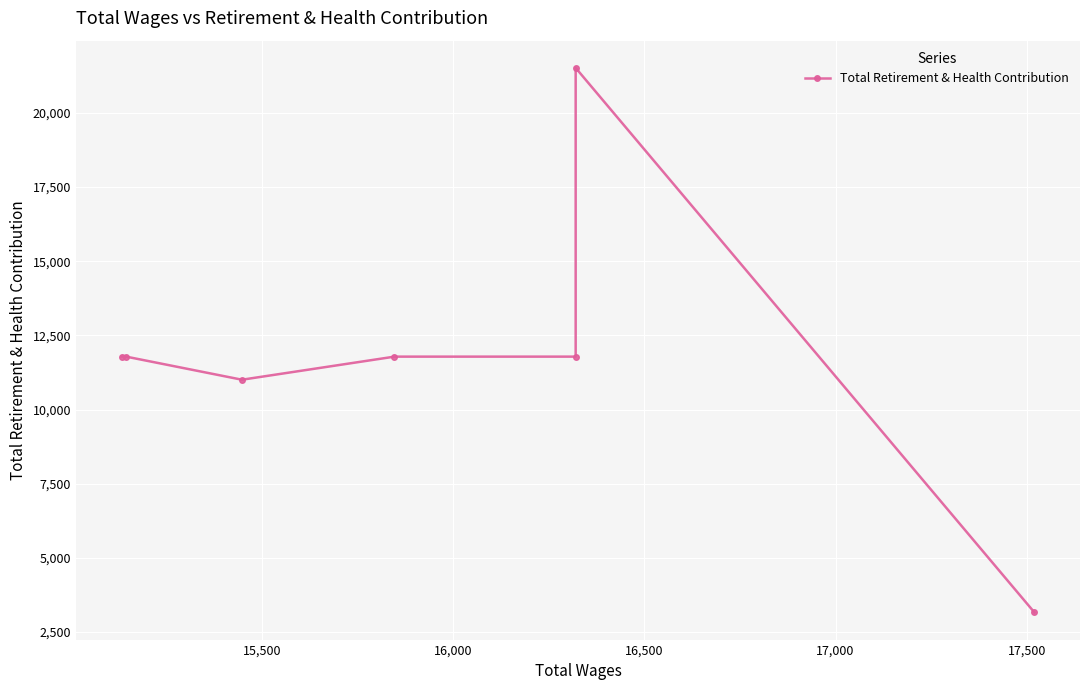

How many data points are less than 11783?

2